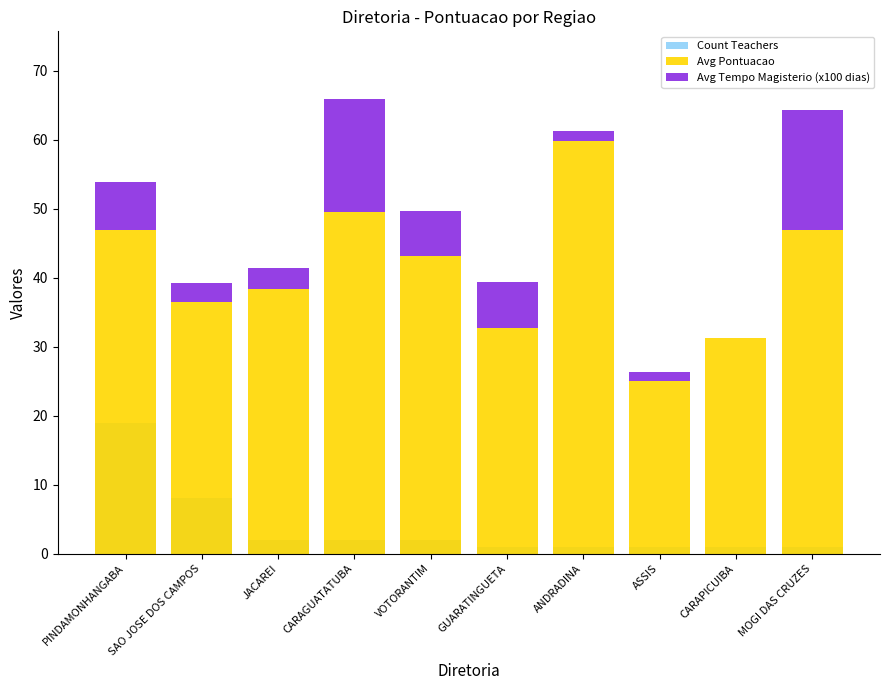

Between GUARATINGUETA and ANDRADINA, which series saw the biggest shift?

Avg Pontuacao